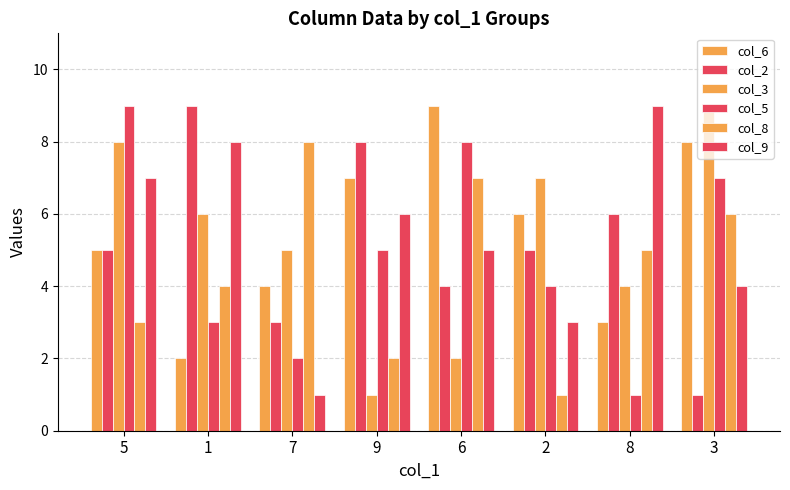

Reading right to left, transcribe all the data shown in this chart.

col_6: 3=8	8=3	2=6	6=9	9=7	7=4	1=2	5=5
col_2: 3=1	8=6	2=5	6=4	9=8	7=3	1=9	5=5
col_3: 3=9	8=4	2=7	6=2	9=1	7=5	1=6	5=8
col_5: 3=7	8=1	2=4	6=8	9=5	7=2	1=3	5=9
col_8: 3=6	8=5	2=1	6=7	9=2	7=8	1=4	5=3
col_9: 3=4	8=9	2=3	6=5	9=6	7=1	1=8	5=7